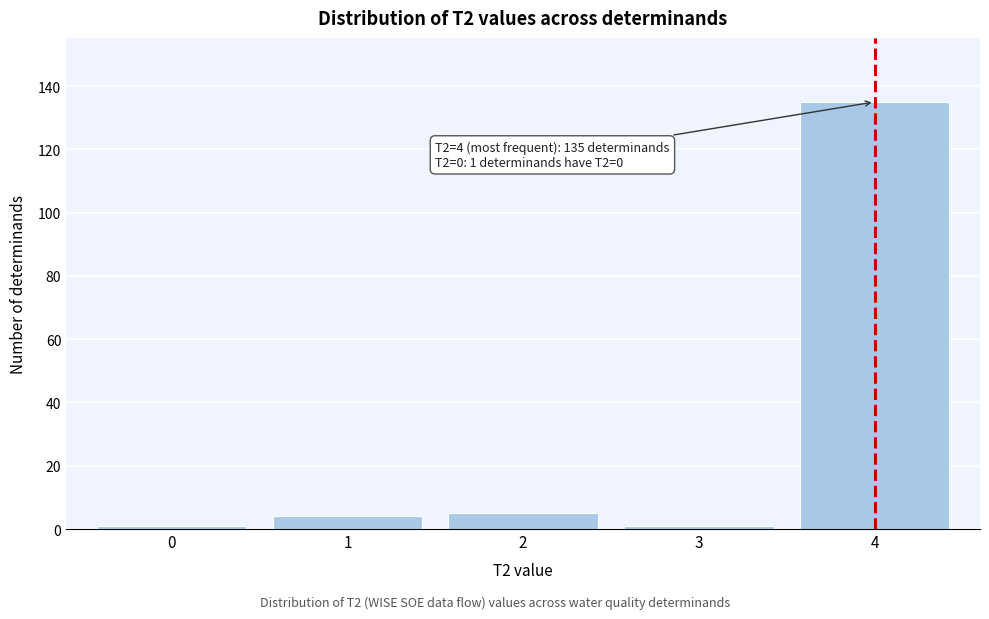

Over which range of the x-axis is the bar tallest?

3.5 to 4.5